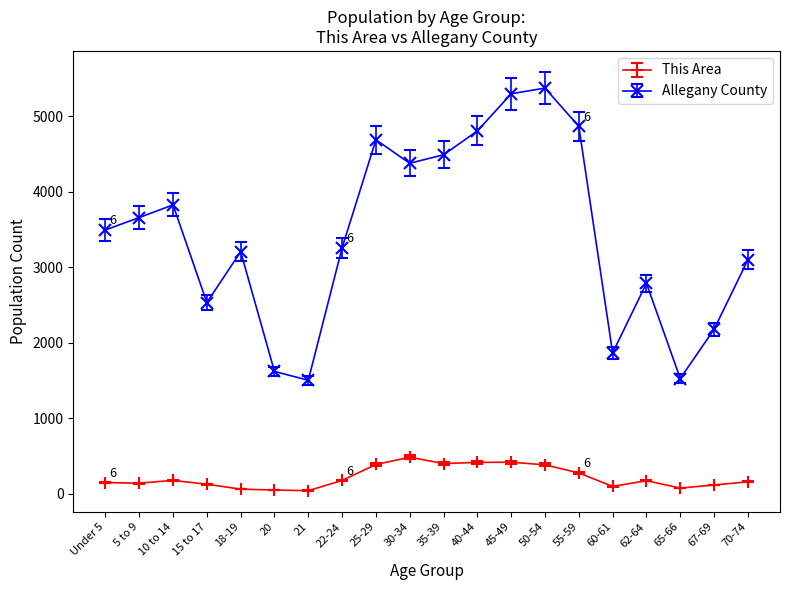

Is this an area chart (filled region under the line)?

No